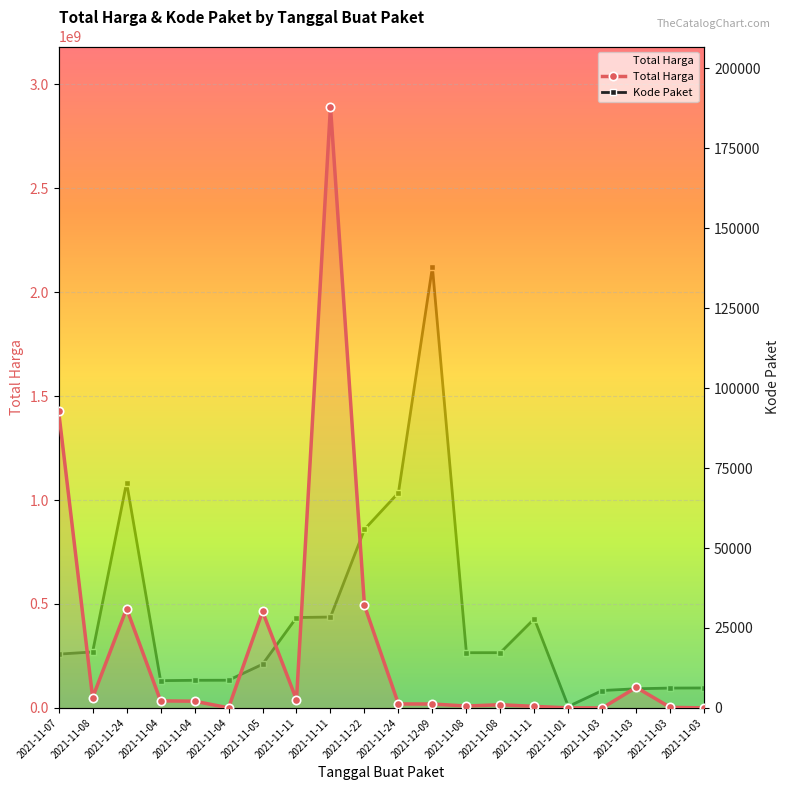

Reading left to right, list all the values displayed in this chart.

Total Harga: 1425867900	49730040	477600000	34000000	32441200	577875	464002100	39440000	2892122000	493000000	19175000	18900000	9180000	15513960	7401240	333600	78000	98772570	2772000	265000
Kode Paket: 16823	17509	70453	8530	8646	8668	13652	28271	28425	55826	67279	137876	17272	17283	27891	464	5449	5997	6214	6246